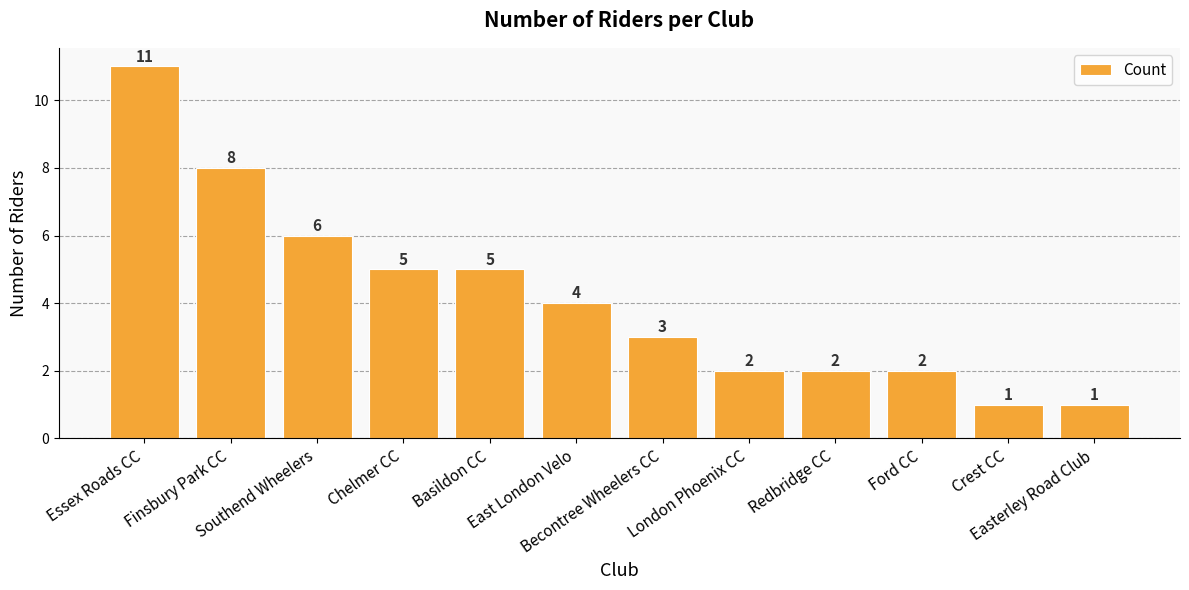

True or false: the data shows 6 at Southend Wheelers.

True